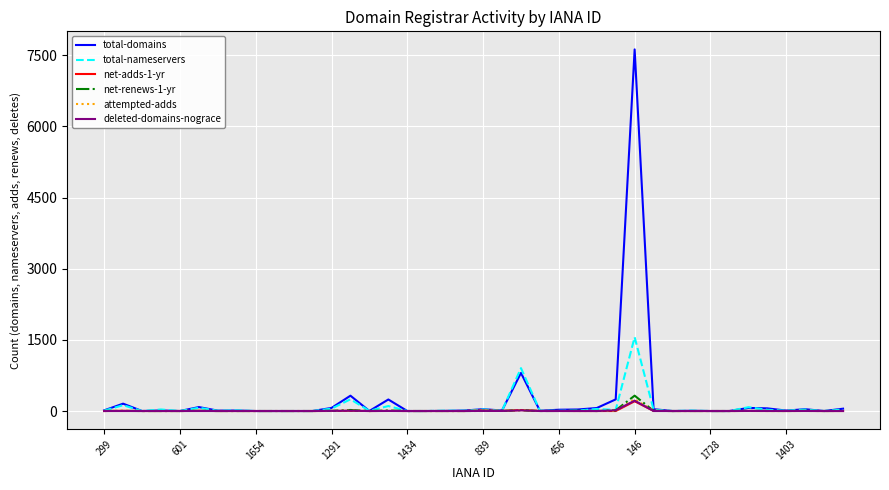

True or false: total-domains and total-nameservers intersect in this chart.

True